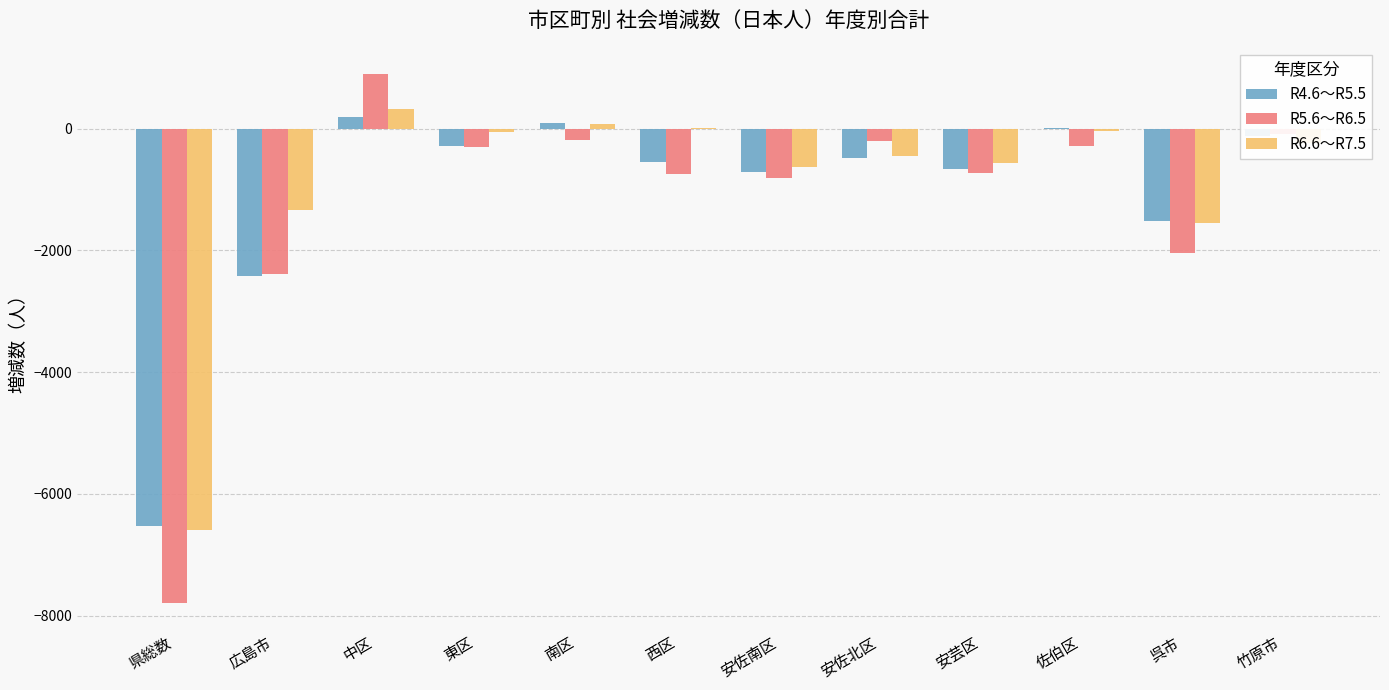

Which series has the widest spread of values?

R5.6～R6.5